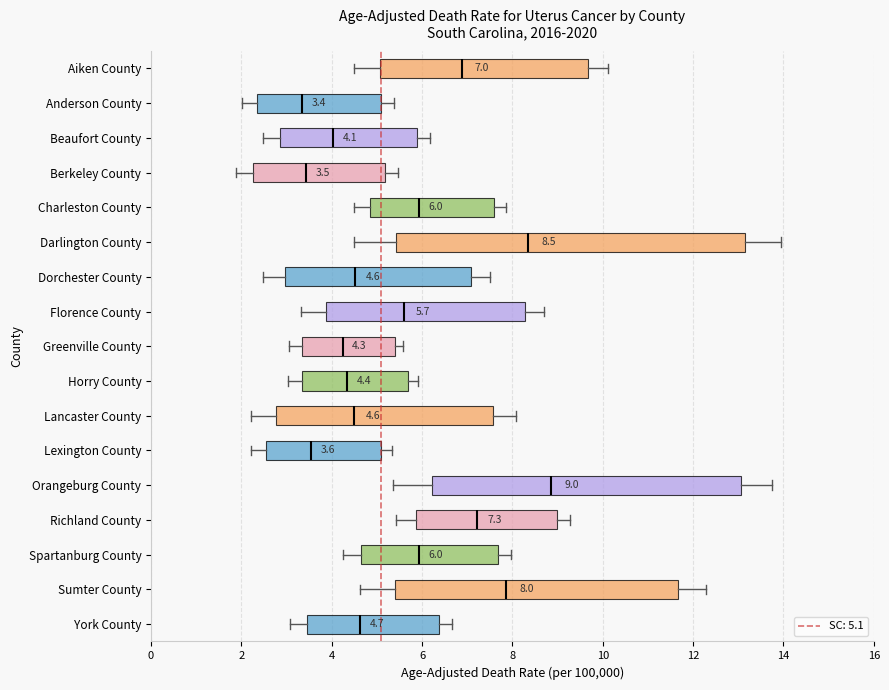

Which box is the widest, from its left edge to its right edge?

Darlington County